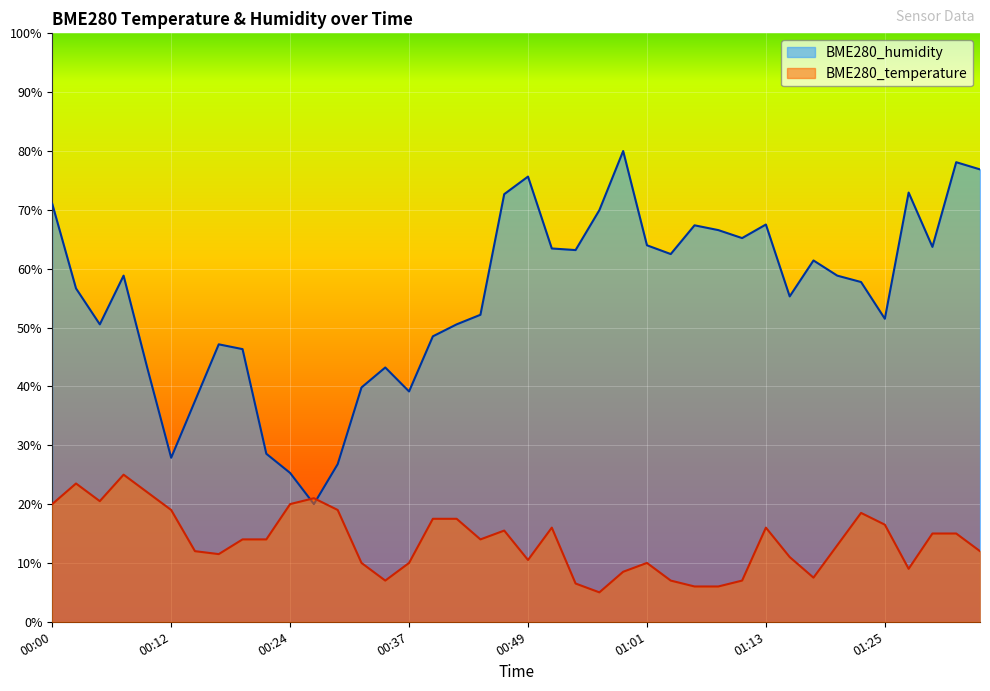

What is the difference between the maximum and second lowest values in the BME280_temperature series?

19.0